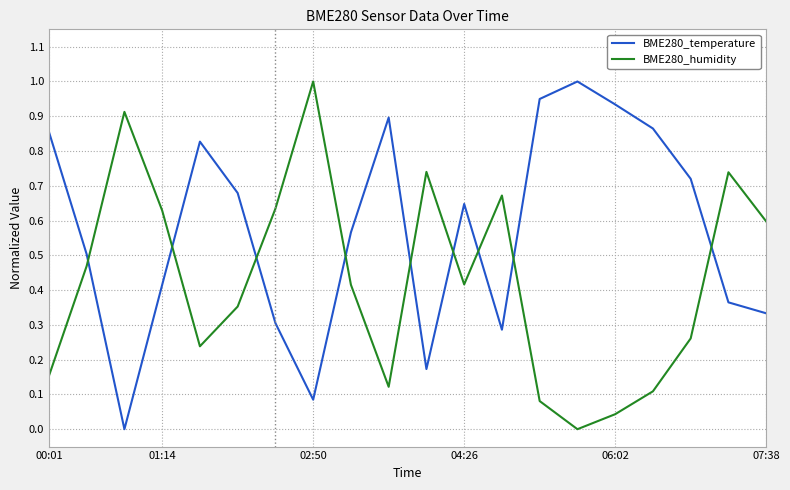

What are all the series names shown in the legend?

BME280_temperature, BME280_humidity